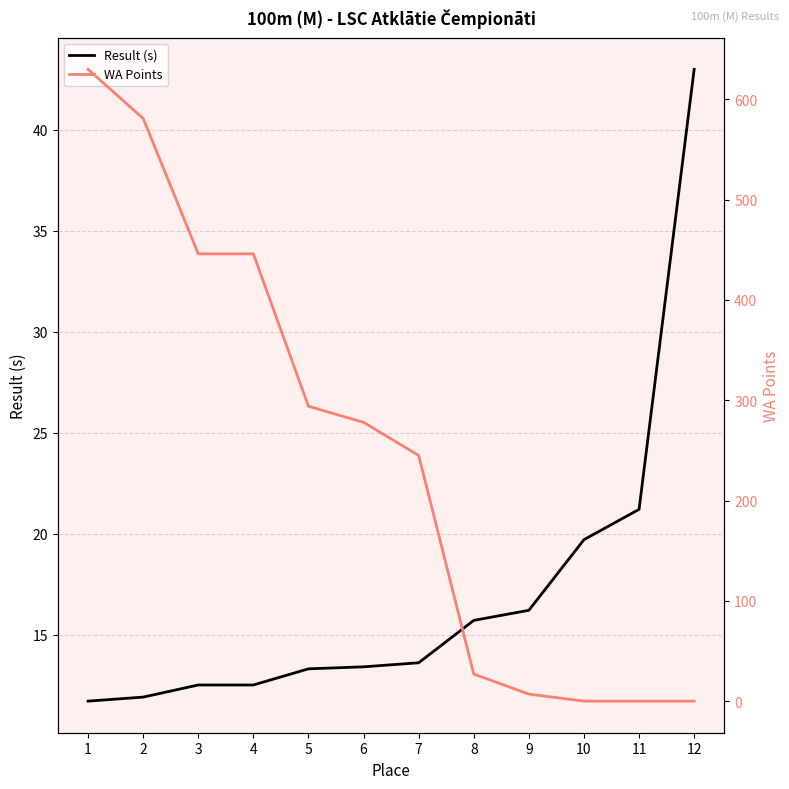

The value of Result (s) at 6 is 13.4. True or false?

True